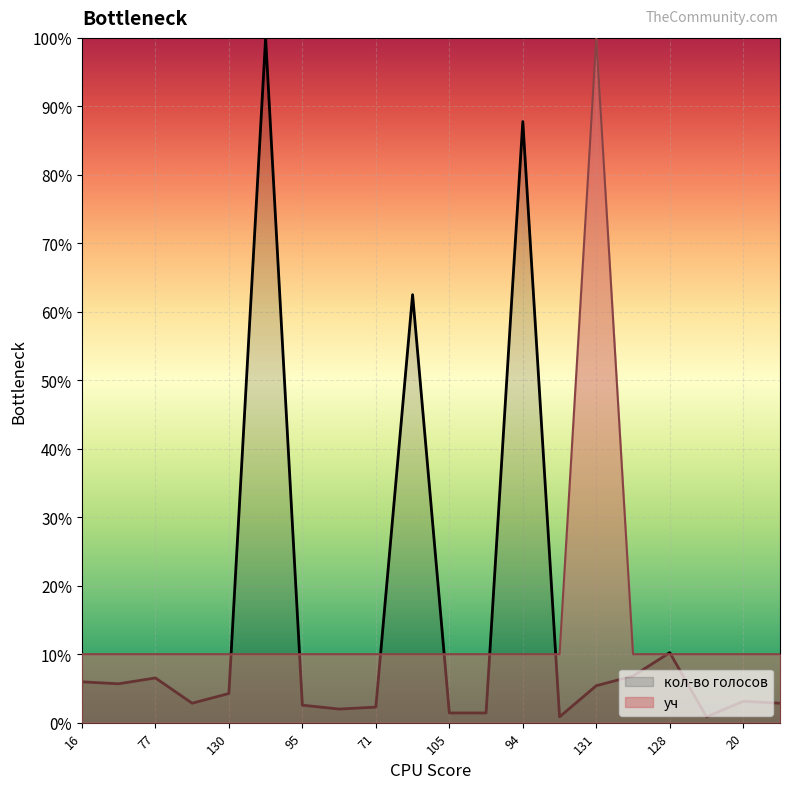

Which series has the largest total across all categories?

кол-во голосов